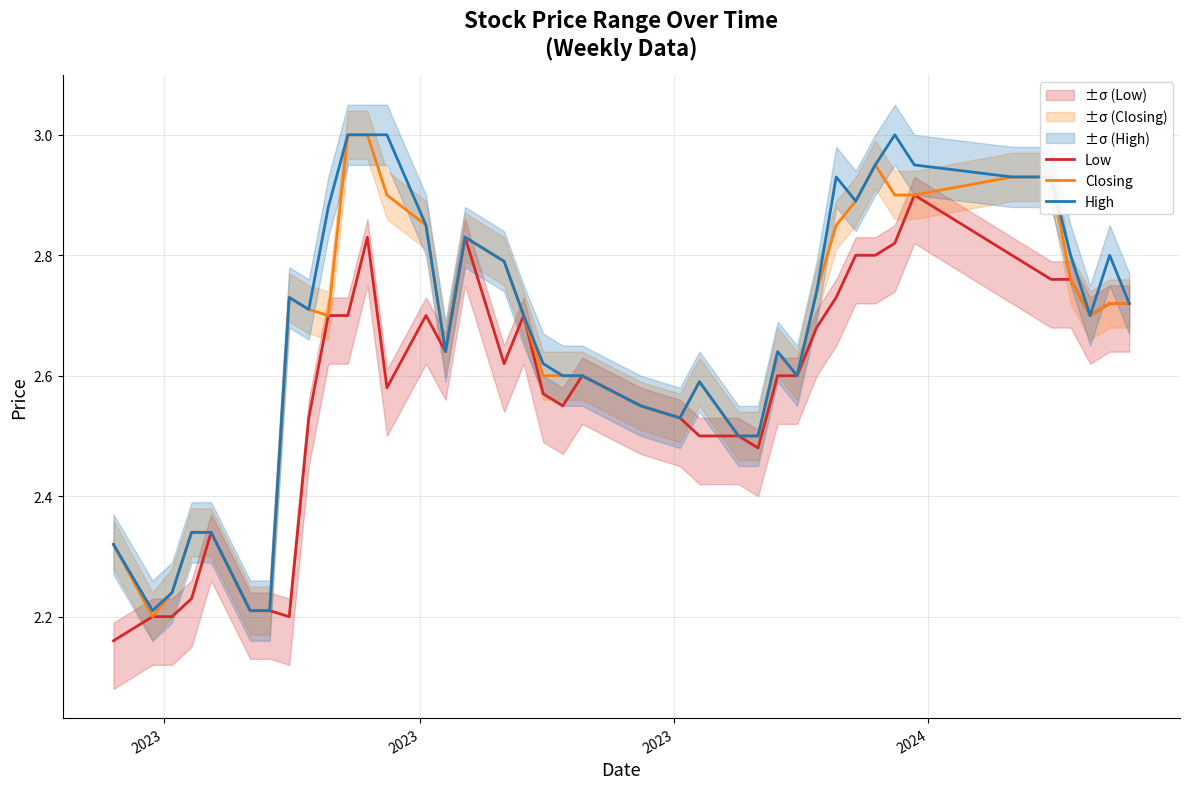

The Low series shows 0.6 at 2023. True or false?

False